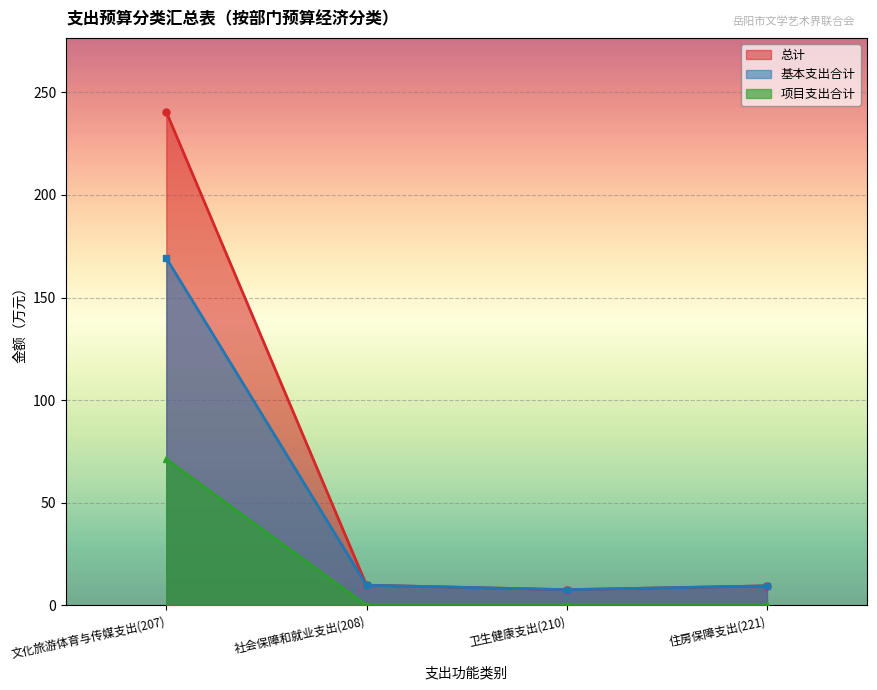

What is the maximum value for 基本支出合计?

169.2